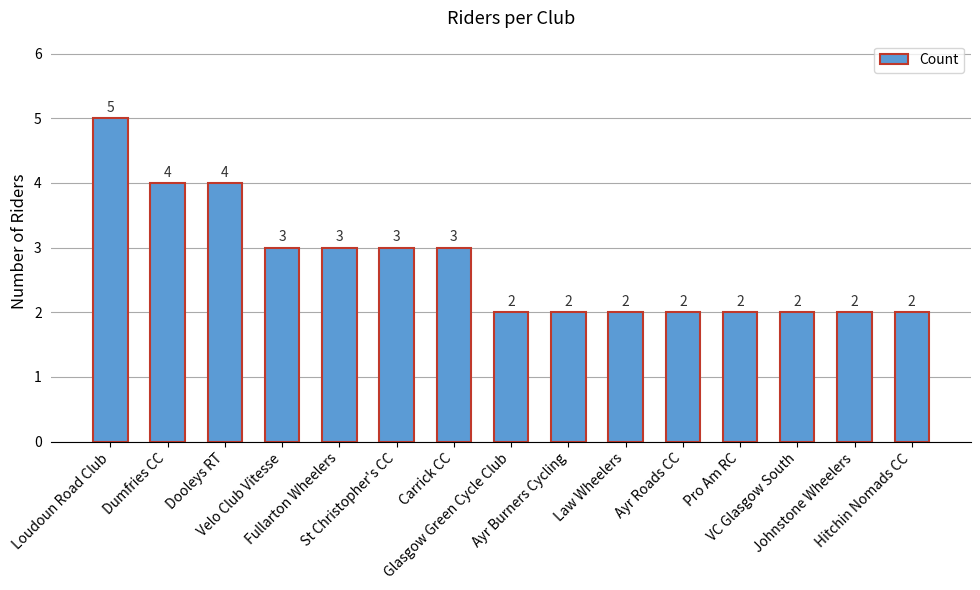

Reading left to right, transcribe all the data shown in this chart.

5	4	4	3	3	3	3	2	2	2	2	2	2	2	2